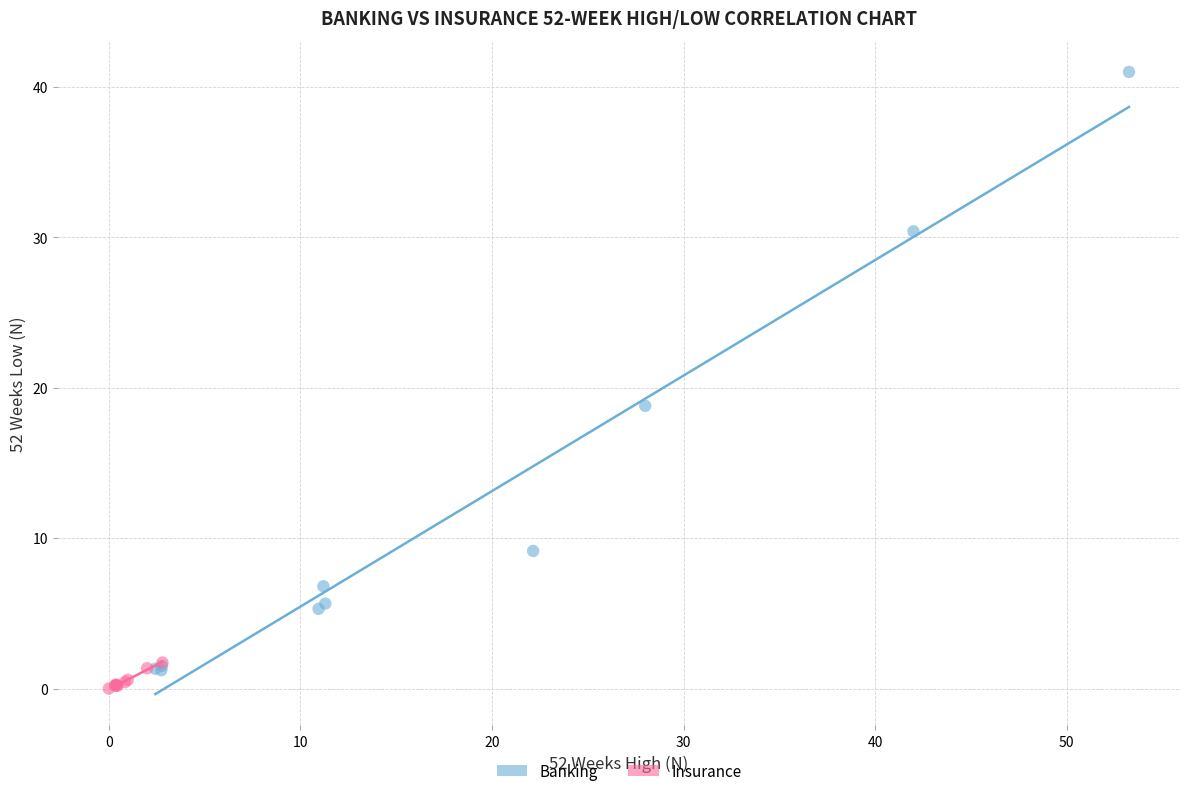

Which series contains the highest Y value?

Banking